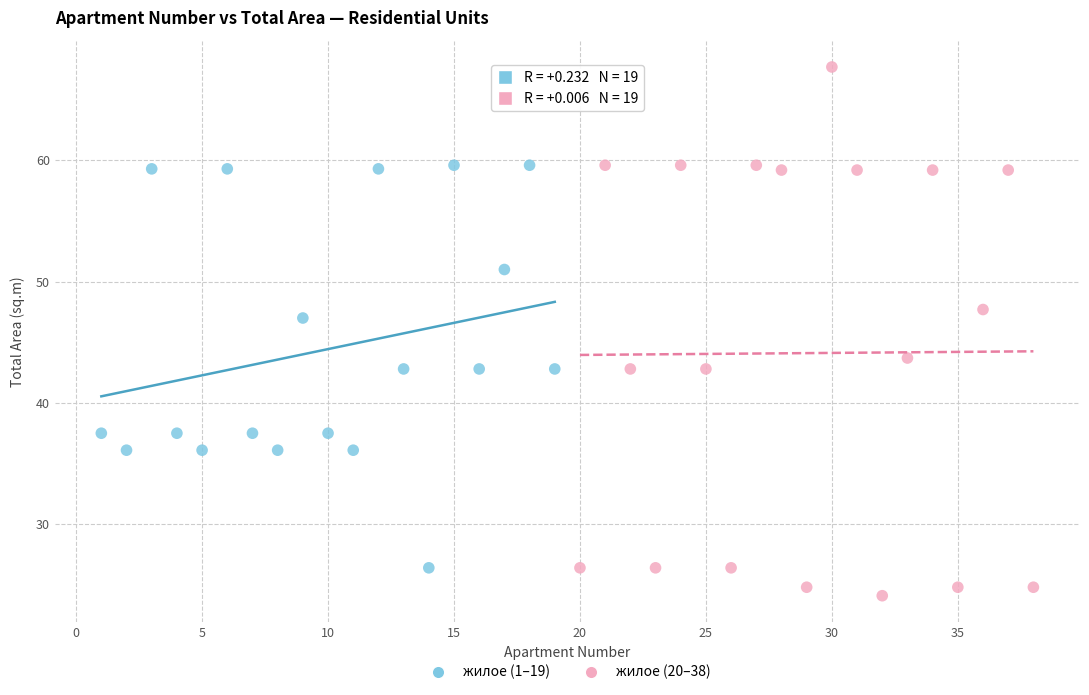

Which series contains the lowest Y value?

жилое (20–38)